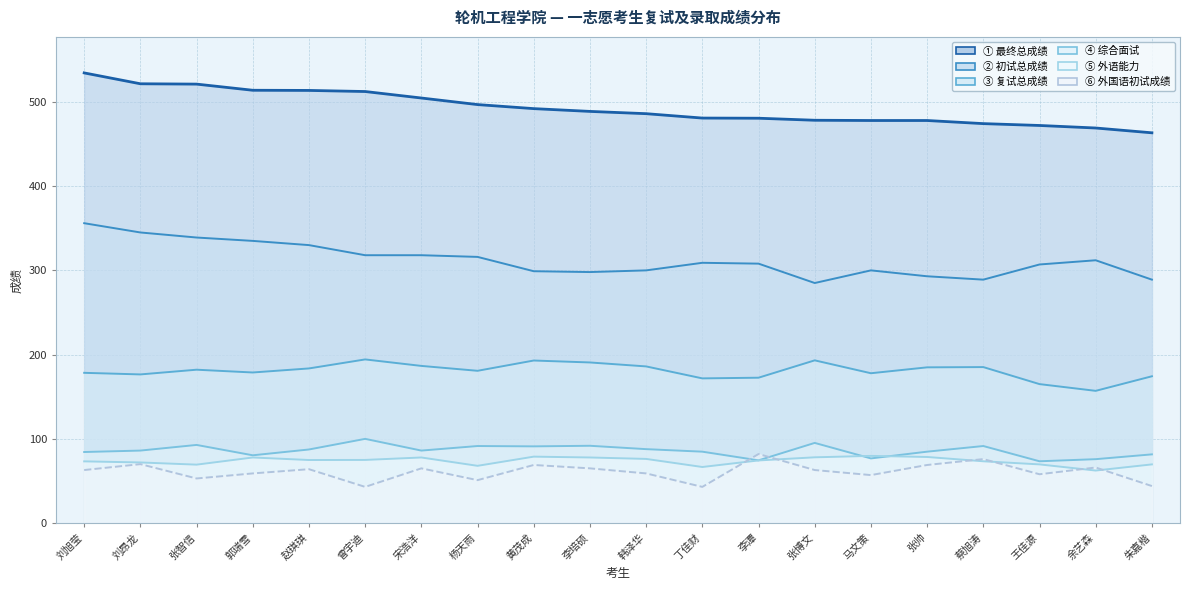

Reading left to right, what are all the values shown in this chart?

最终总成绩: 534.4	521.5	521.1	513.8	513.6	512.3	504.6	496.8	492.0	488.7	486.0	480.8	480.6	478.2	477.9	477.9	474.2	472.0	469.0	463.3
初试总成绩: 356.0	345.0	339.0	335.0	330.0	318.0	318.0	316.0	299.0	298.0	300.0	309.0	308.0	285.0	300.0	293.0	289.0	307.0	312.0	289.0
复试总成绩: 178.4	176.5	182.1	178.8	183.6	194.3	186.6	180.8	193.0	190.7	186.0	171.8	172.6	193.2	177.9	184.9	185.2	165.0	157.0	174.3
综合面试: 84.4	86.1	92.8	80.5	87.4	100.0	86.1	91.5	91.1	91.8	87.8	84.8	74.5	95.2	76.8	84.8	91.5	73.4	75.9	81.6
外语能力: 73.3	72.0	69.4	77.9	74.9	75.0	77.9	68.0	78.9	77.9	76.2	66.6	74.4	78.1	79.8	78.5	73.4	69.7	62.4	69.7
外国语初试成绩: 63.0	70.0	53.0	59.0	64.0	43.0	65.0	51.0	69.0	65.0	59.0	43.0	82.0	63.0	57.0	69.0	76.0	58.0	66.0	44.0